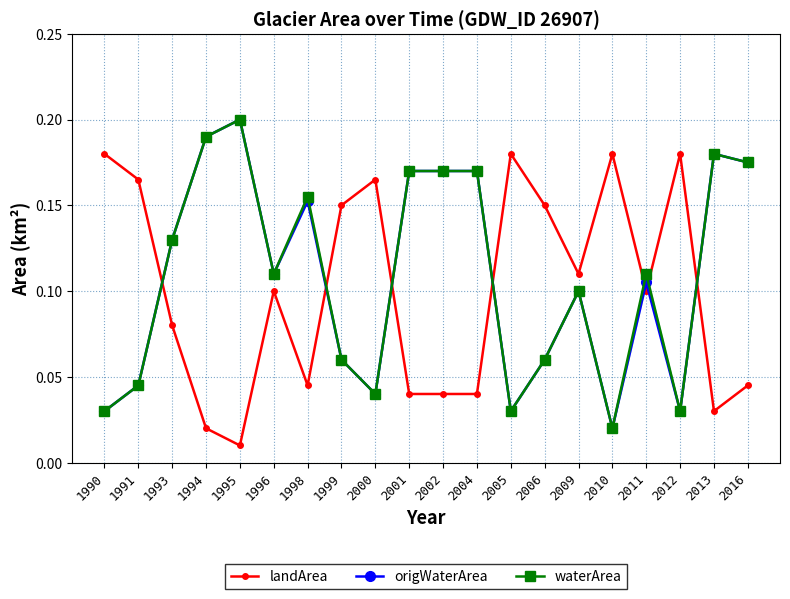

Which series changed the most between 2001 and 2013?

landArea